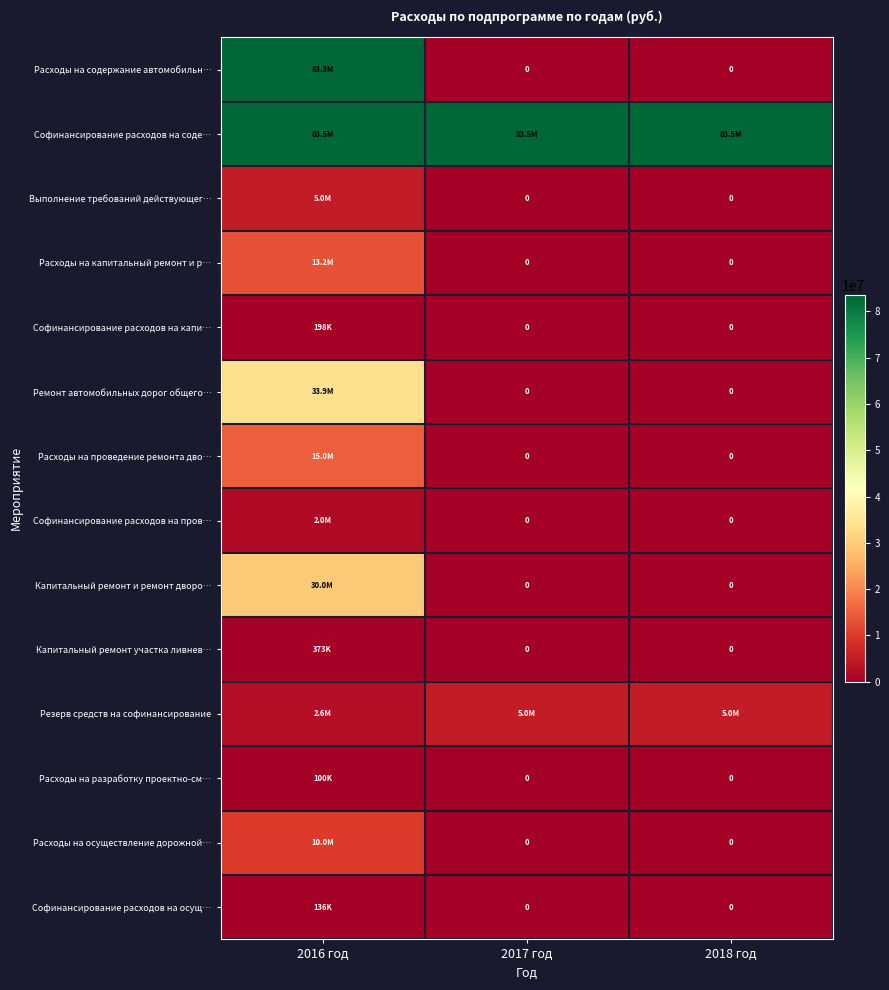

What is the sum of all Софинансирование расходов на осущ… values?

136251